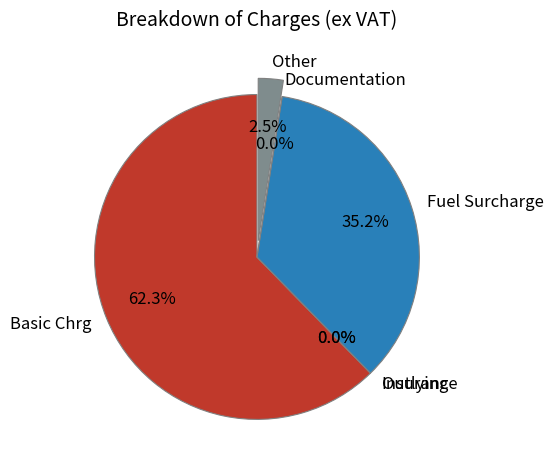

What is the total percentage of Other and Basic Chrg?

64.8%